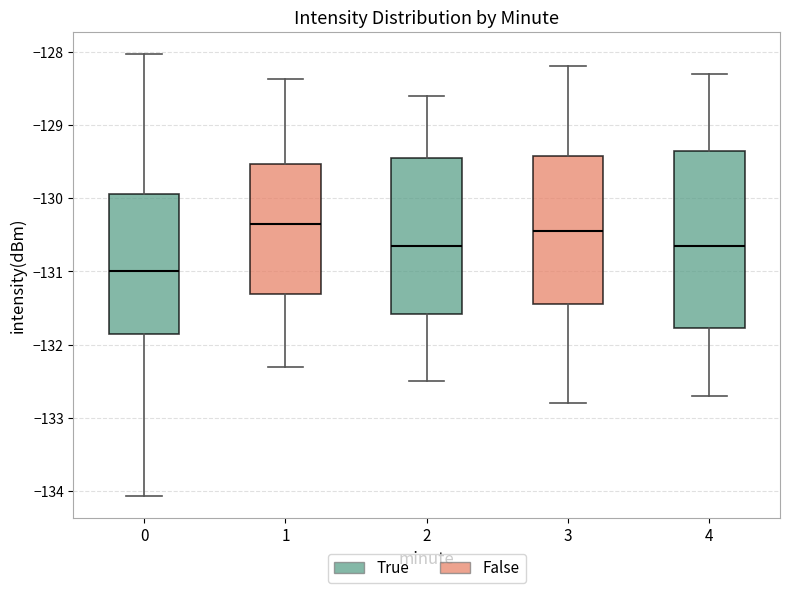

Reading left to right, transcribe this box plot: for each box, give where its median line is, the range the box spans, and where its two whiskers end, as read against the y-axis. The values are not printed on the chart, so give them approximately, as read against the axis.

0: median -131.0, box -131.9 to -129.9, whiskers -134.1 to -128.0
1: median -130.3, box -131.3 to -129.5, whiskers -132.3 to -128.4
2: median -130.6, box -131.6 to -129.4, whiskers -132.5 to -128.6
3: median -130.4, box -131.4 to -129.4, whiskers -132.8 to -128.2
4: median -130.6, box -131.8 to -129.3, whiskers -132.7 to -128.3